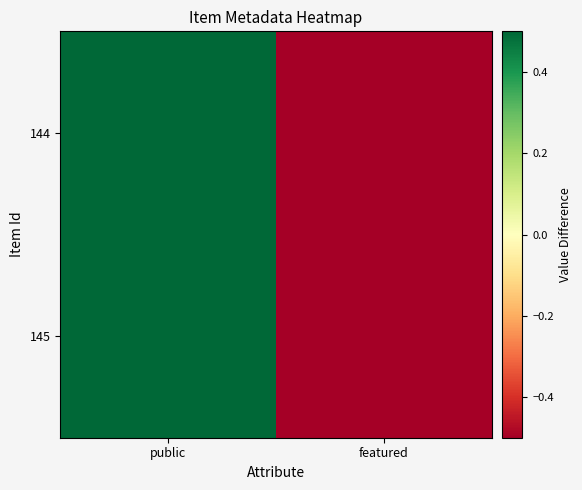

Which has a higher value, public or featured?

public